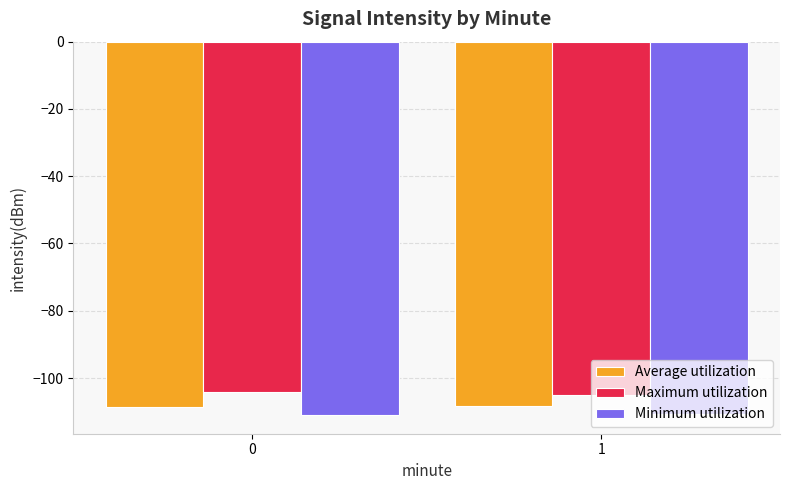

What is the difference between the Average utilization values at 0 and 1?

0.2